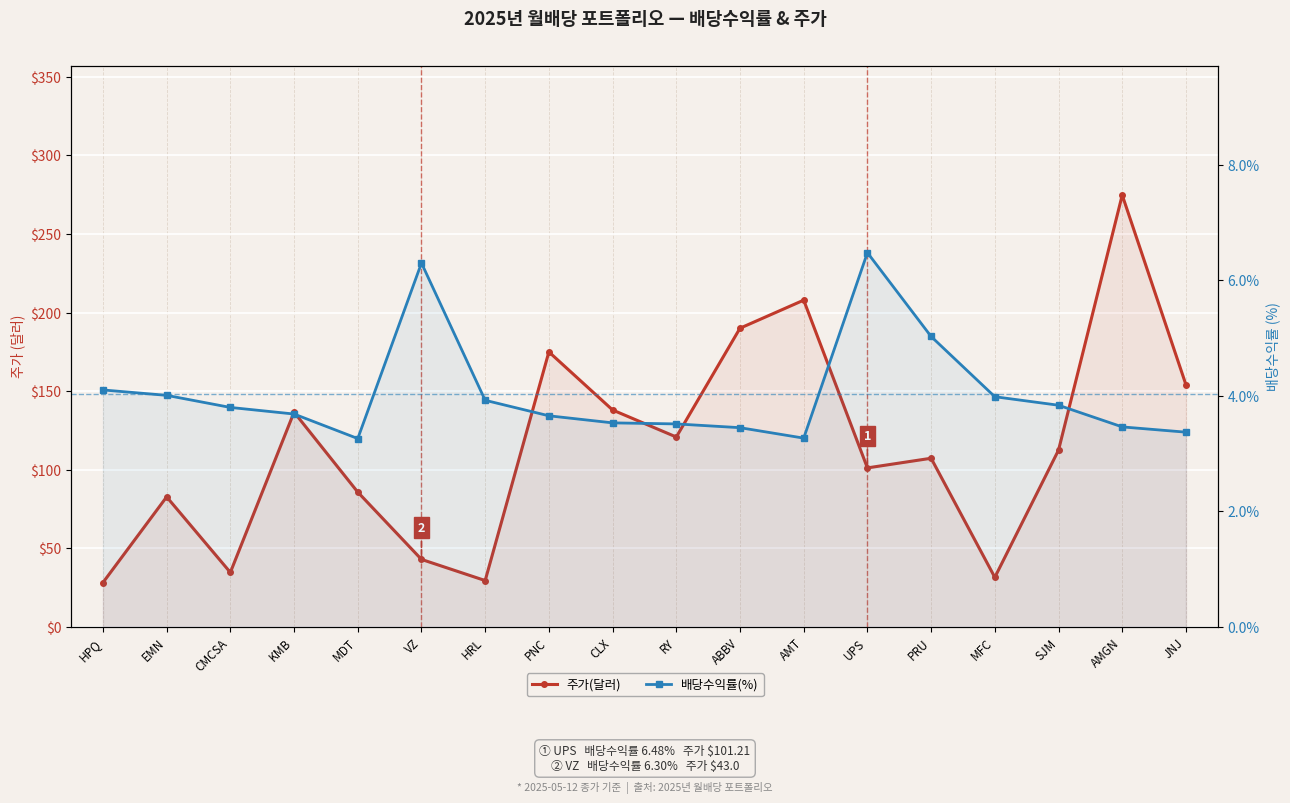

What is the label of the 10th point from the left?

RY